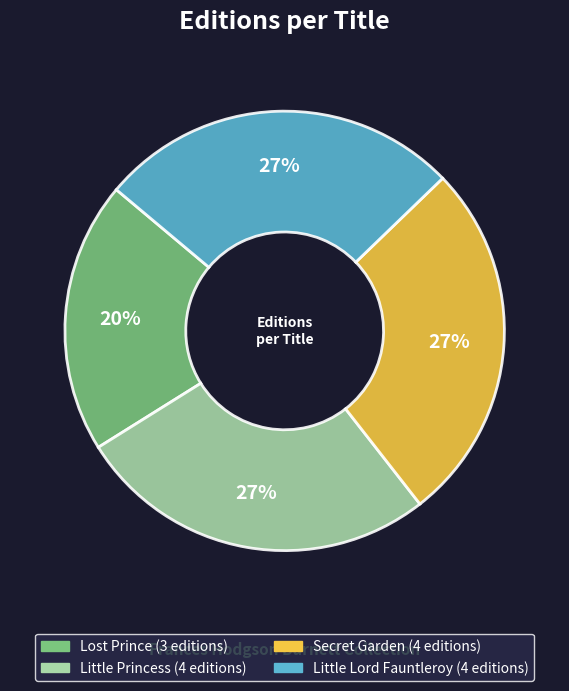

Does any single category account for the majority?

No